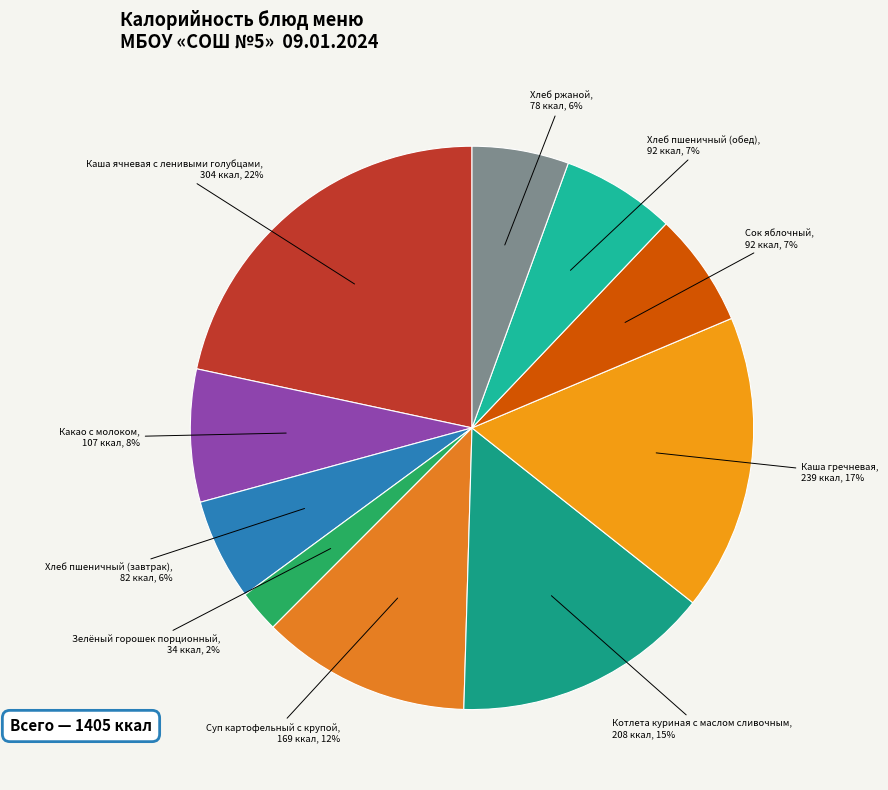

Is there any slice that represents more than half of the pie?

No